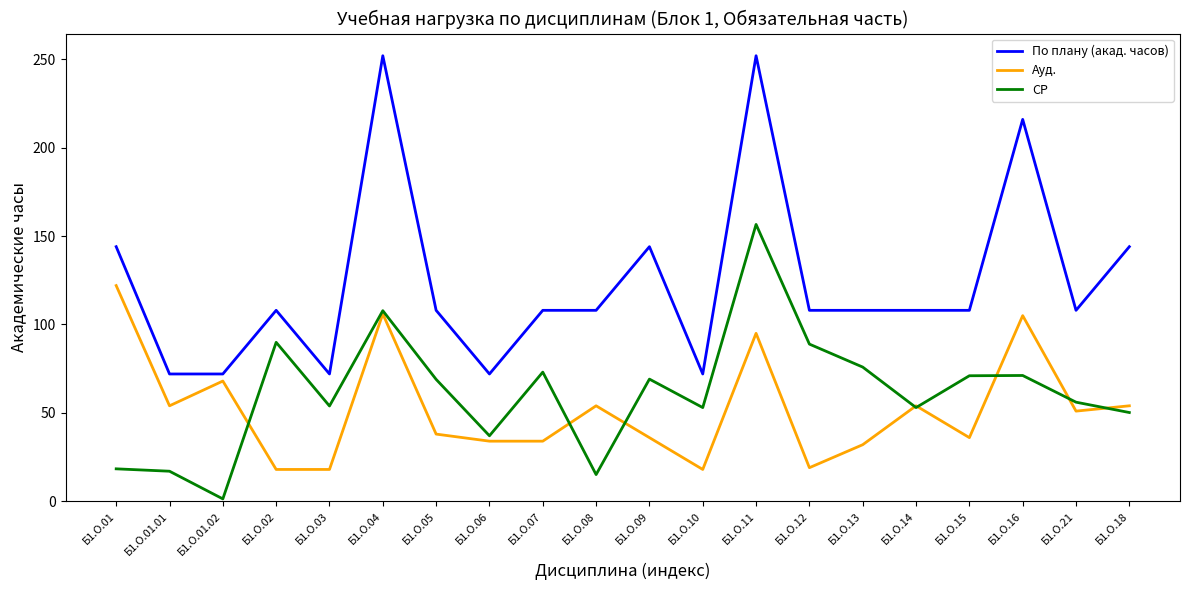

What is the lowest value of the Ауд. series?

18.0